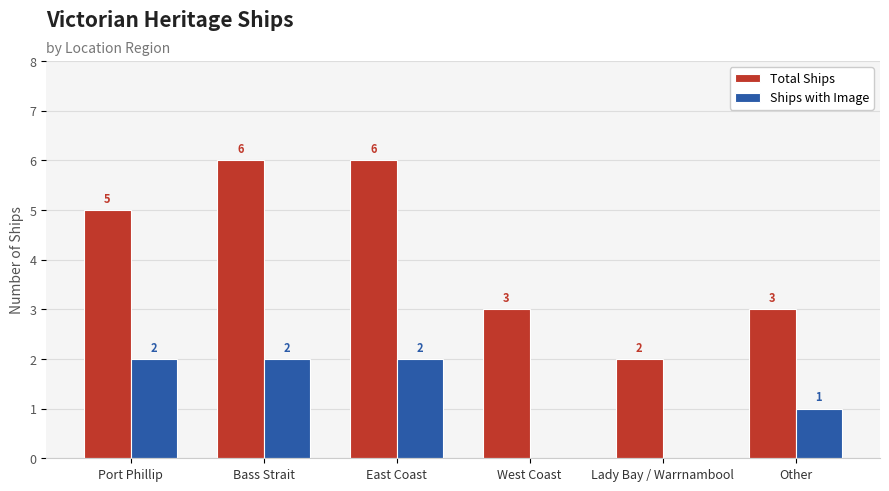

True or false: Total Ships has a value of 4 at Other.

False